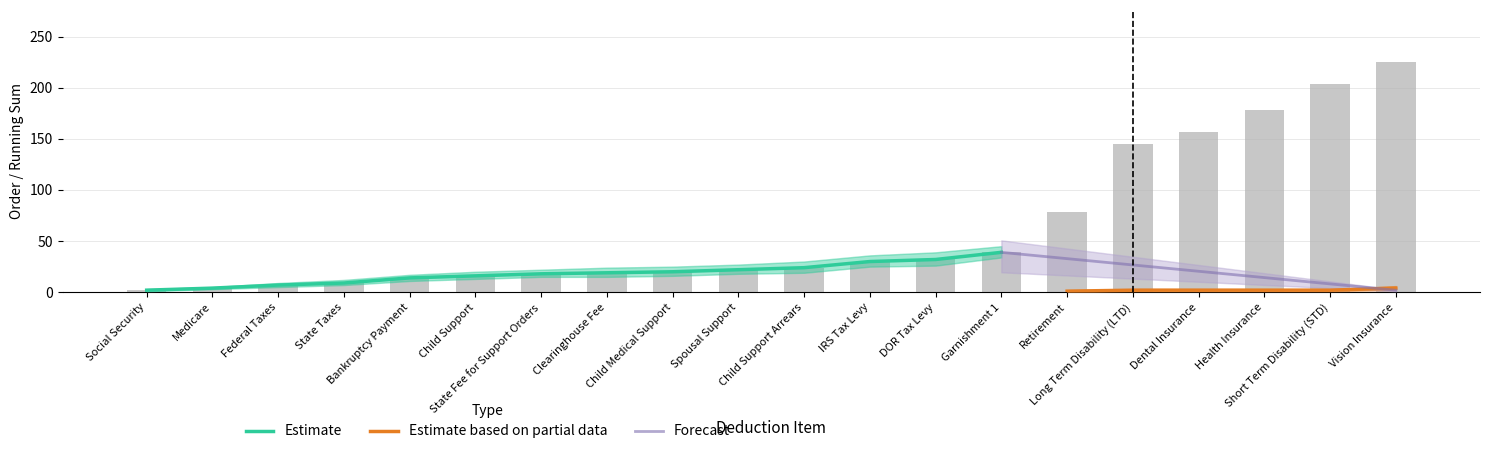

What is the label of the 10th bar from the left?

Spousal Support